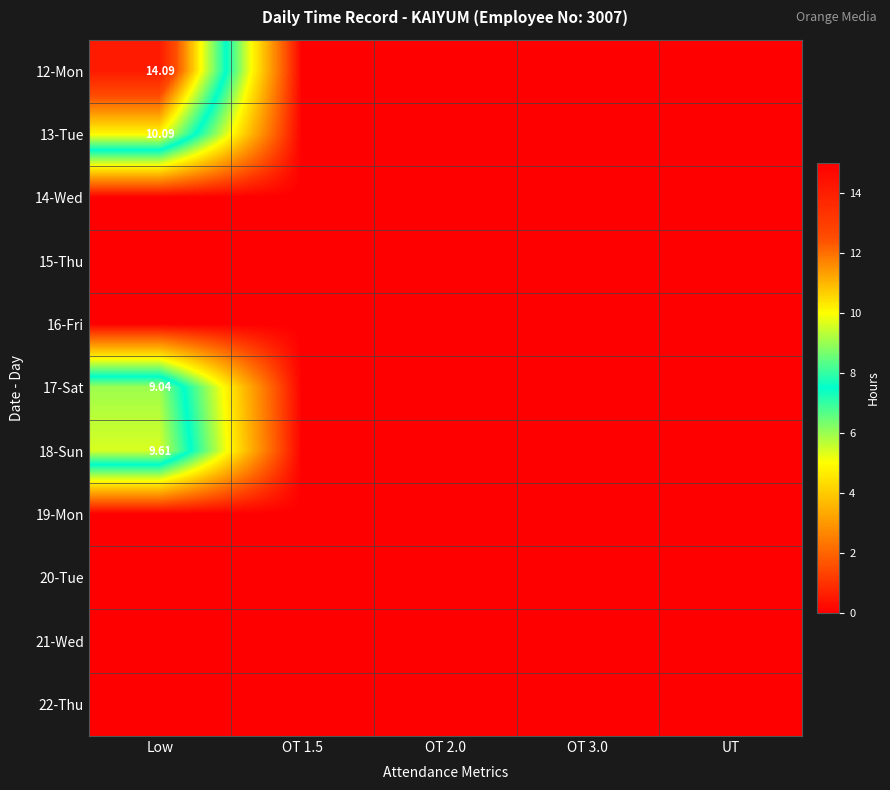

At which category does the chart reach its minimum across all series?

OT 1.5